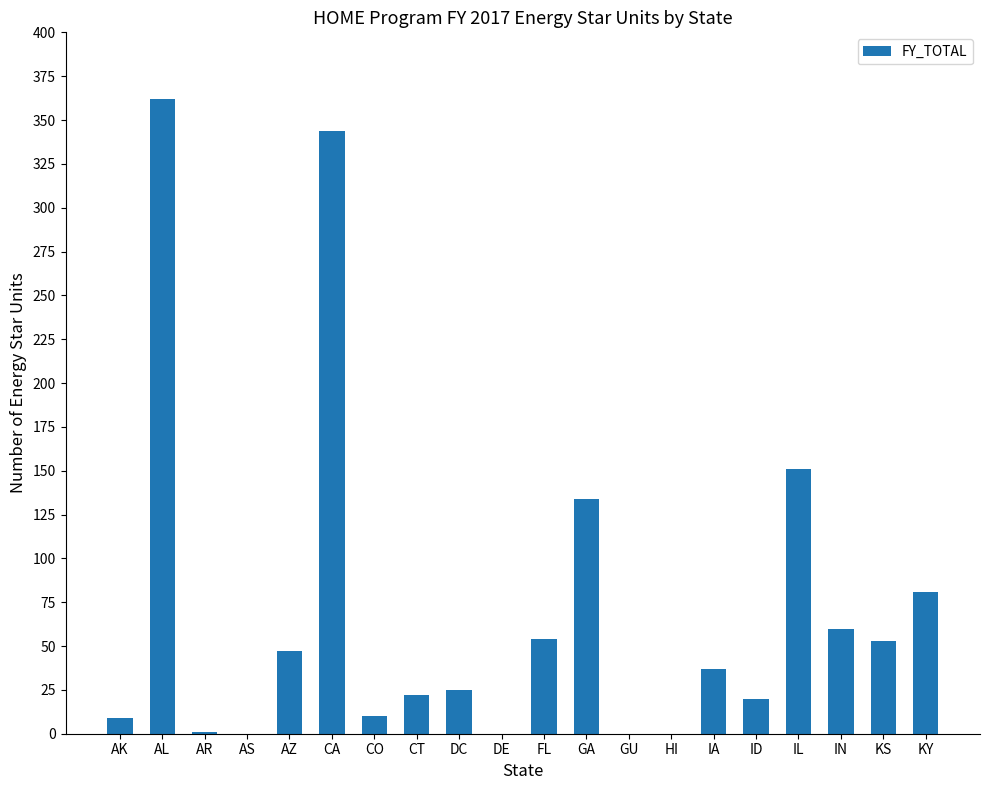

The chart shows a value of 36 at CT. True or false?

False